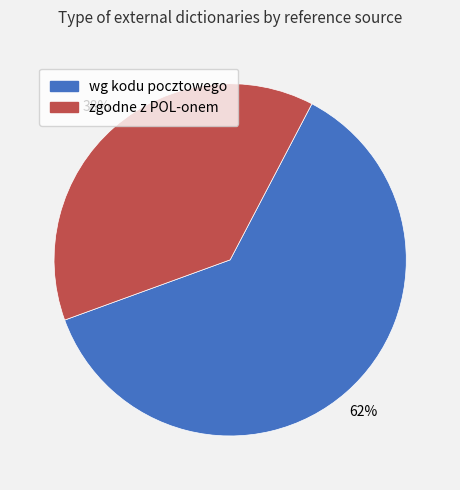

What percentage is the wg kodu pocztowego slice, to the nearest percent?

62%